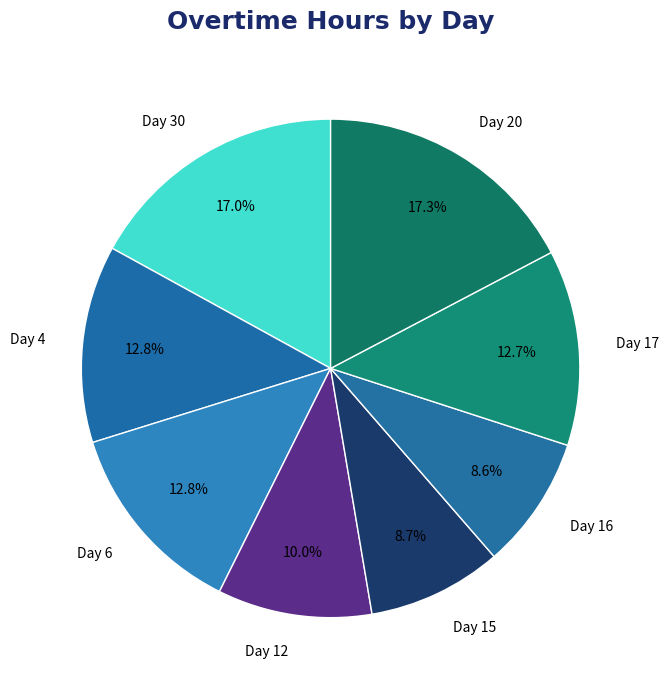

What percentage is the Day 12 slice, to the nearest percent?

10%